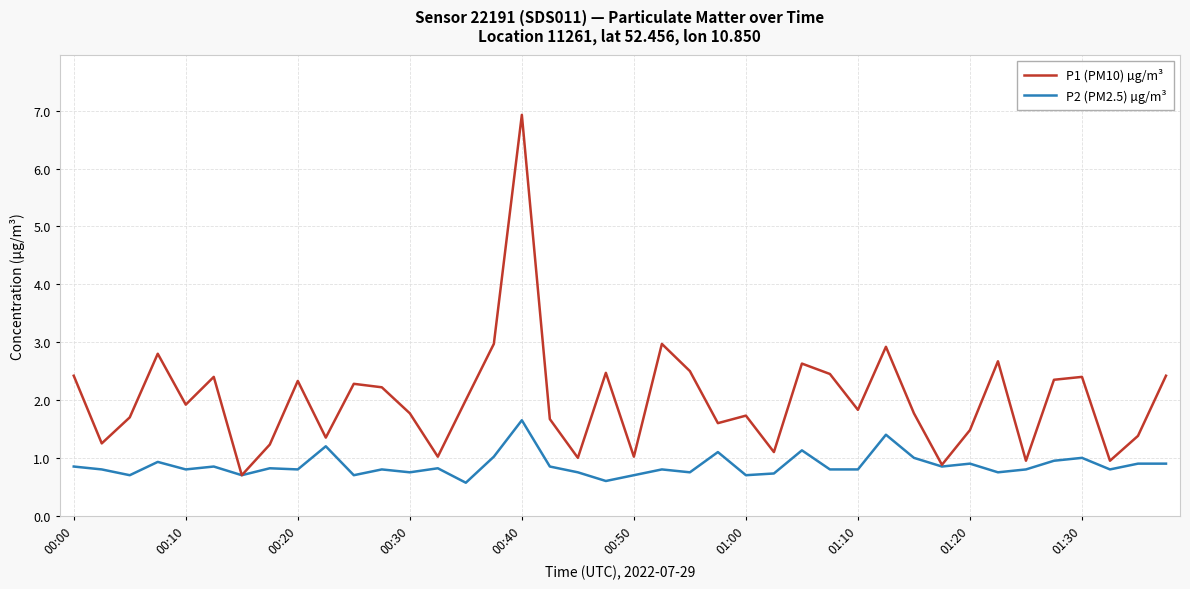

Which series has the largest total across all categories?

P1 (PM10) µg/m³